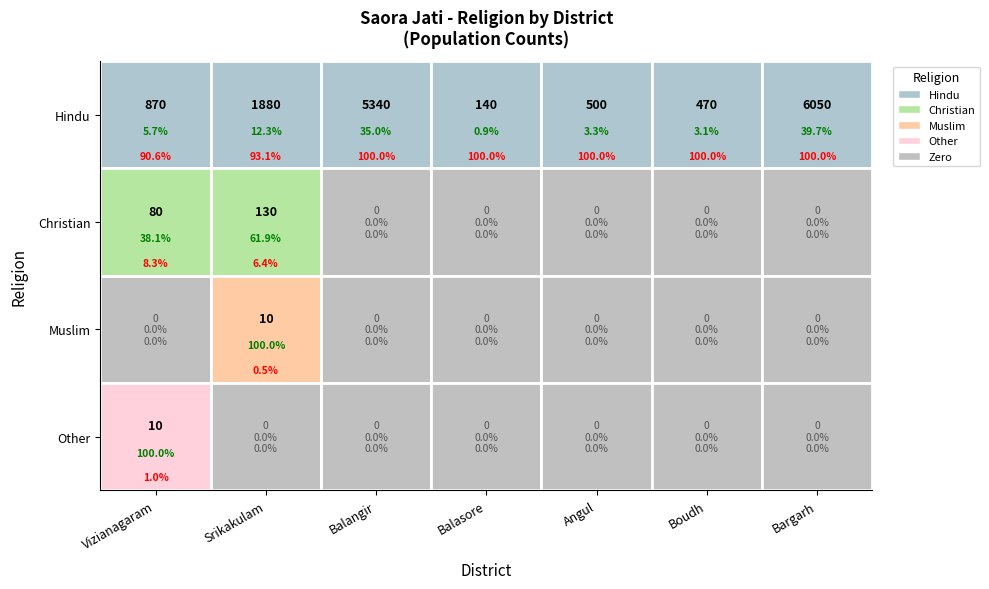

Which series has the widest spread of values?

Hindu